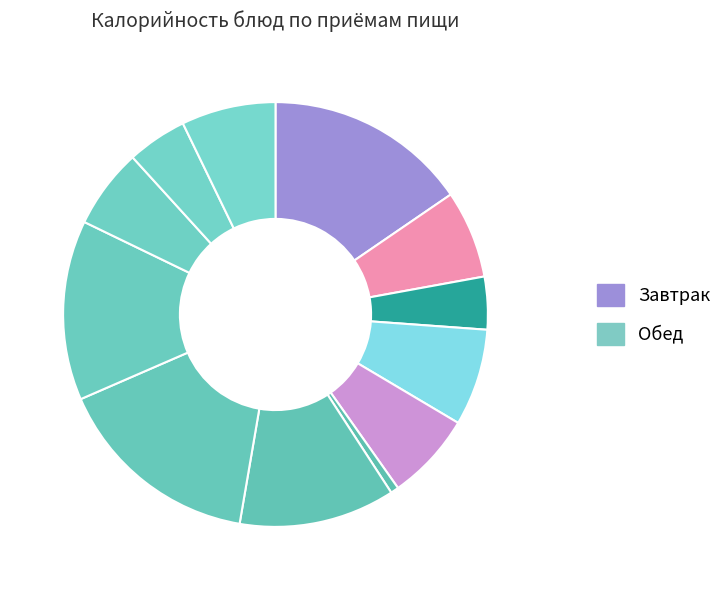

Count the number of slices in the pie.

12